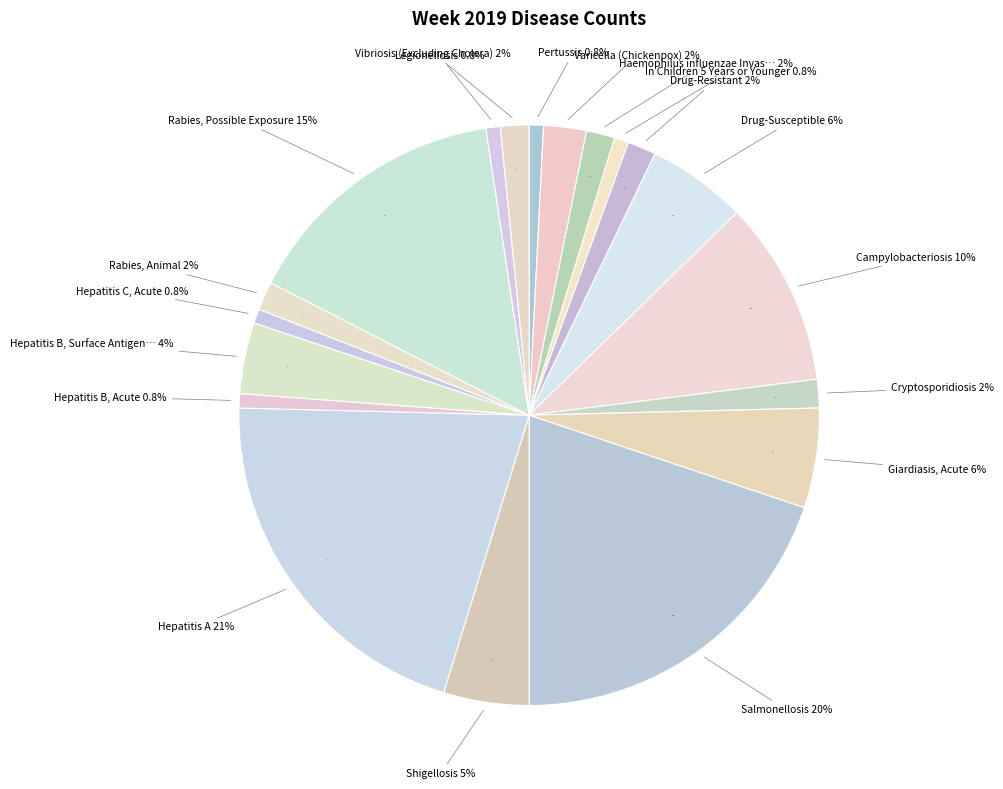

What is the ratio of the value at Cryptosporidiosis to the value at Hepatitis A?

0.1